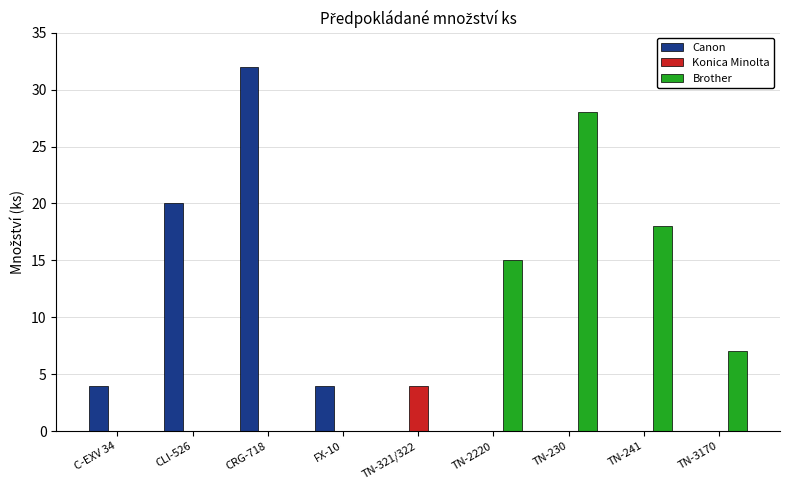

What is the maximum value for Brother?

28